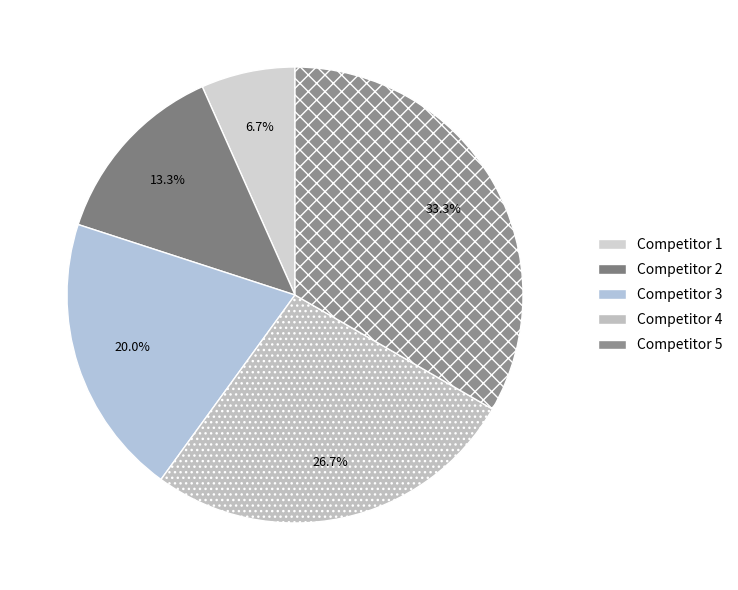

Rank the categories by value from highest to lowest.

Competitor 5, Competitor 4, Competitor 3, Competitor 2, Competitor 1